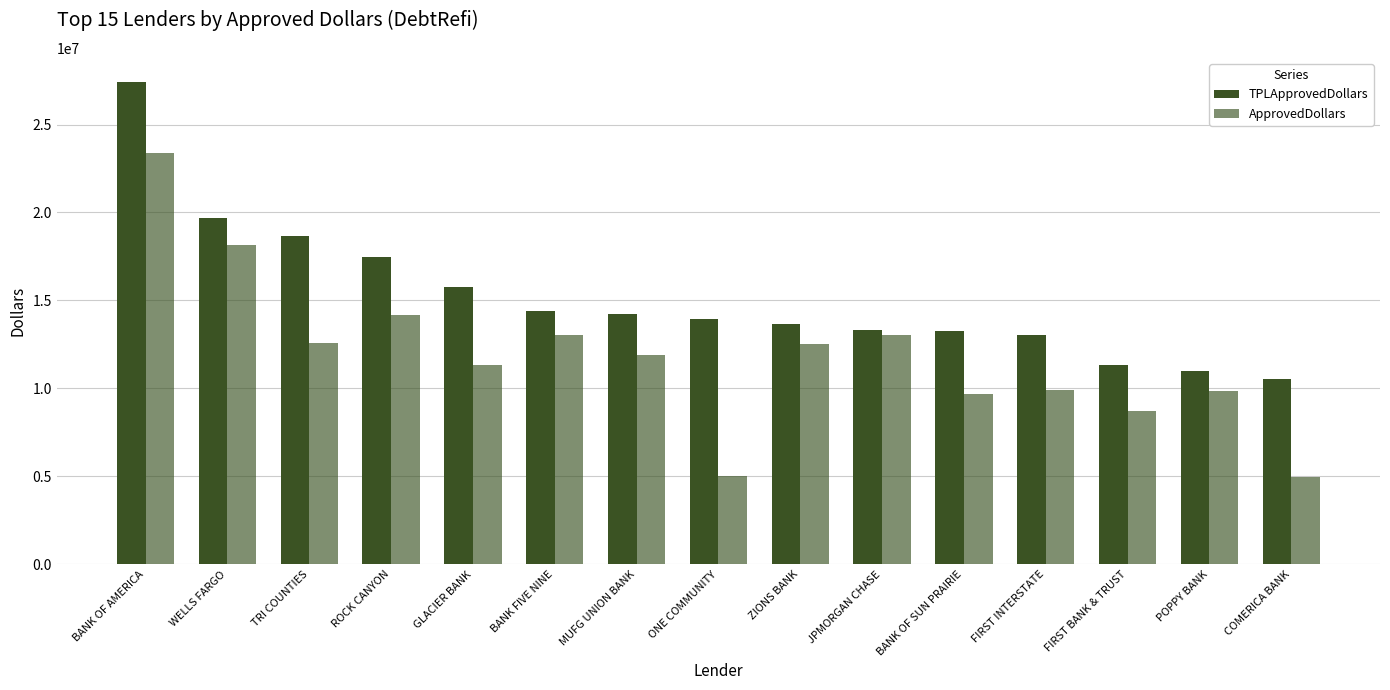

What is the average value of the ApprovedDollars series?

11886000.0